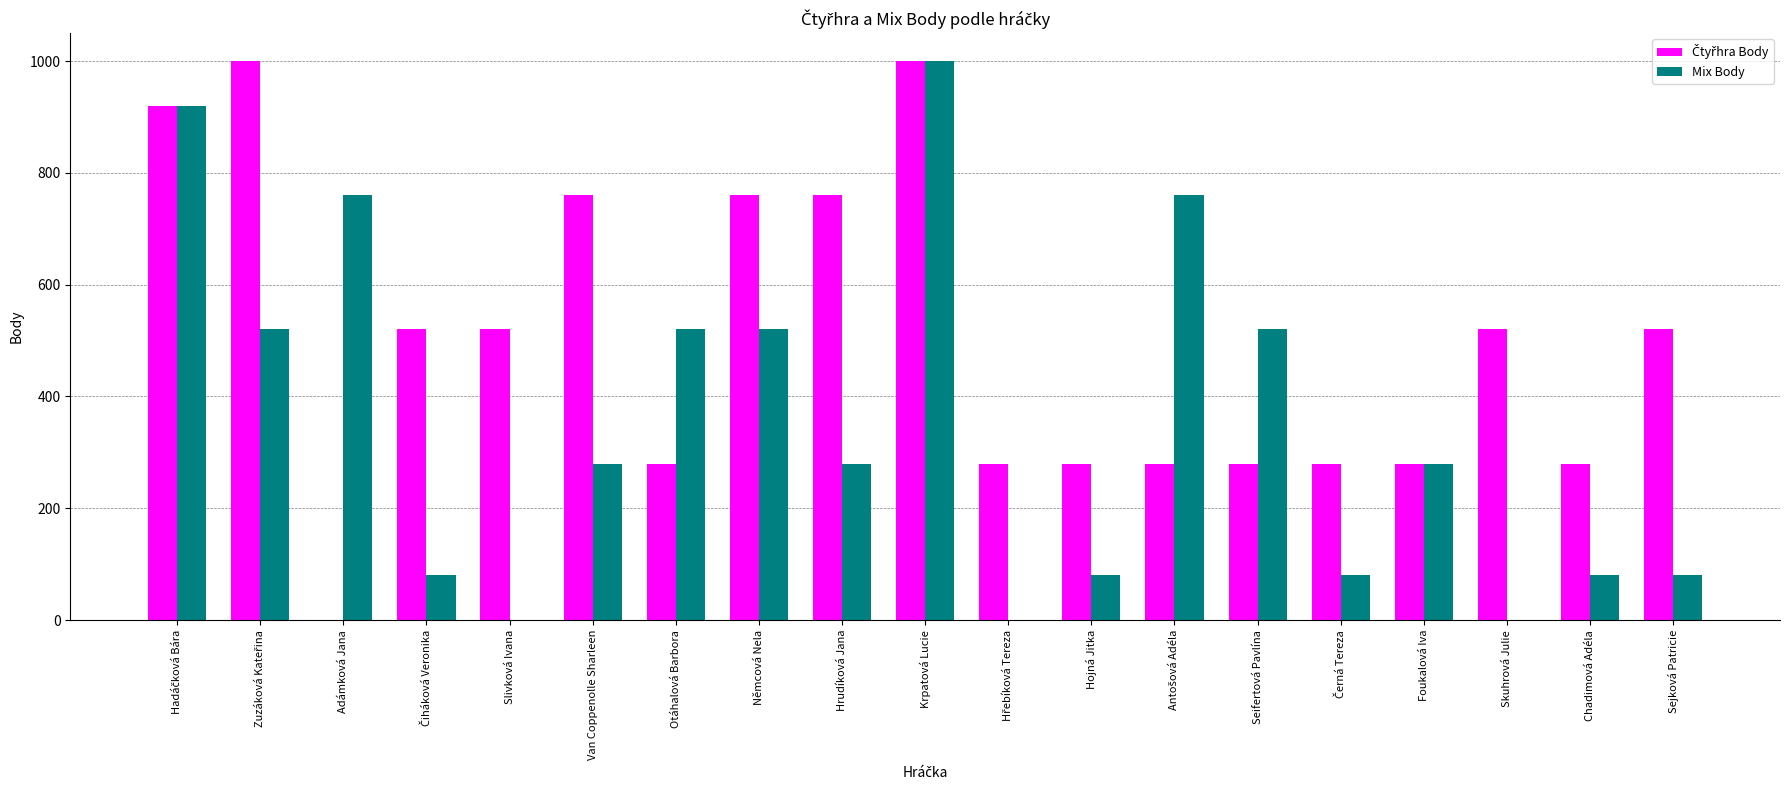

What is the spread (max minus min) of values at Van Coppenolle Sharleen?

480